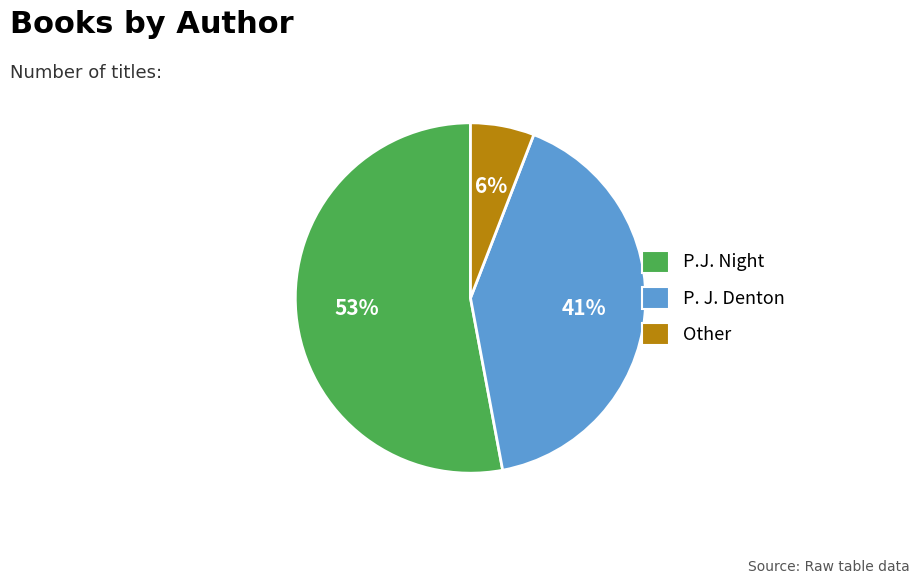

Count the number of slices in the pie.

3